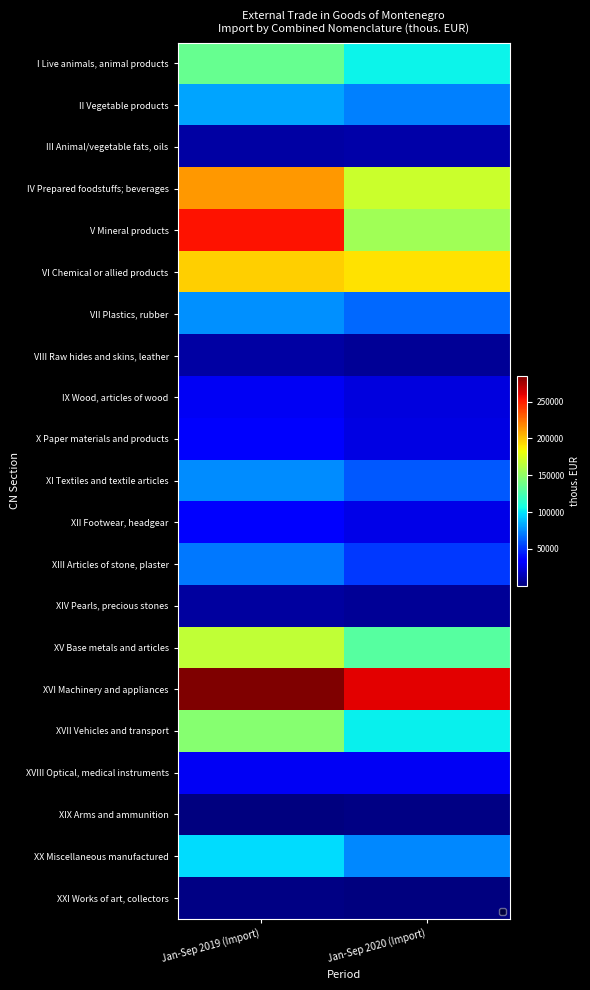

Which series has the largest total across all categories?

XVI Machinery and appliances